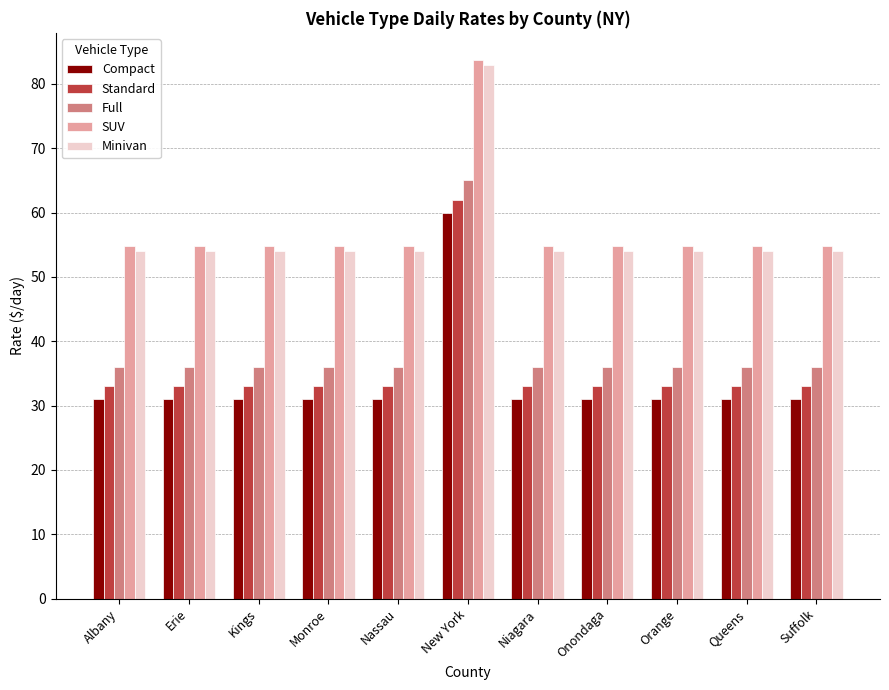

What is the label of the 4th bar from the right?

Onondaga